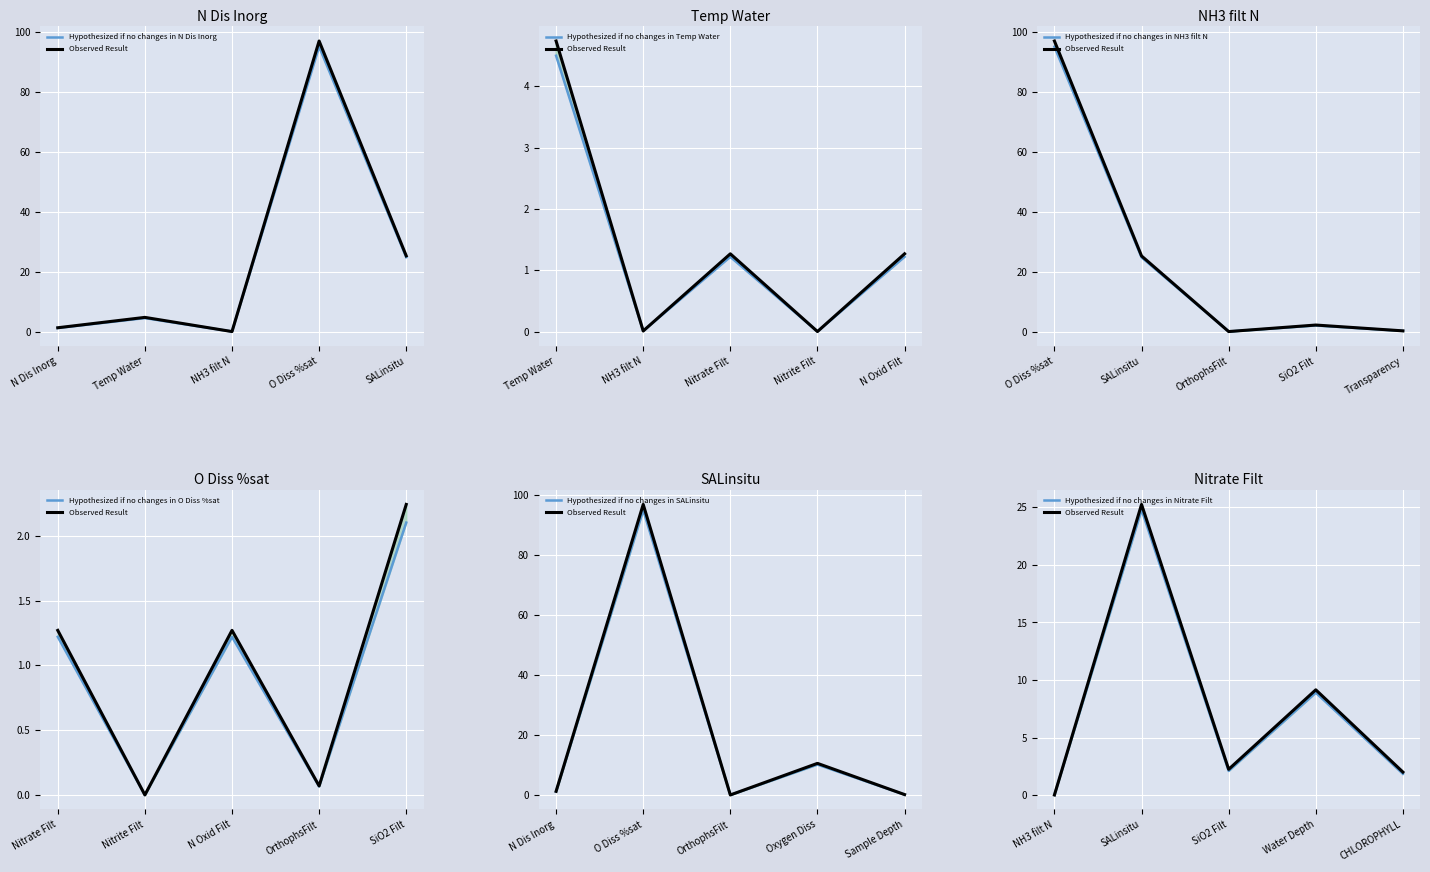

How many times do Hypothesized (no change) and Observed Result cross each other?

2